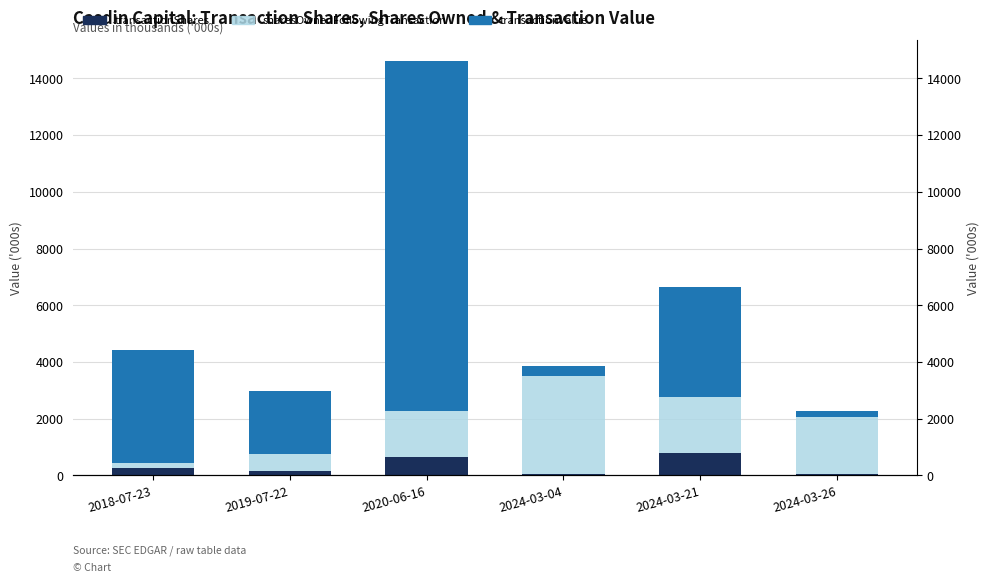

What is the minimum value shown in the chart?

40.0